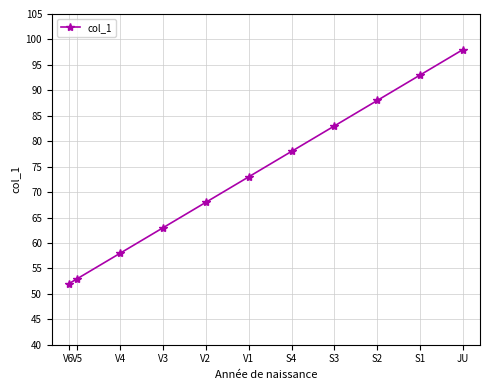

Rank the categories by value from lowest to highest.

V6, V5, V4, V3, V2, V1, S4, S3, S2, S1, JU